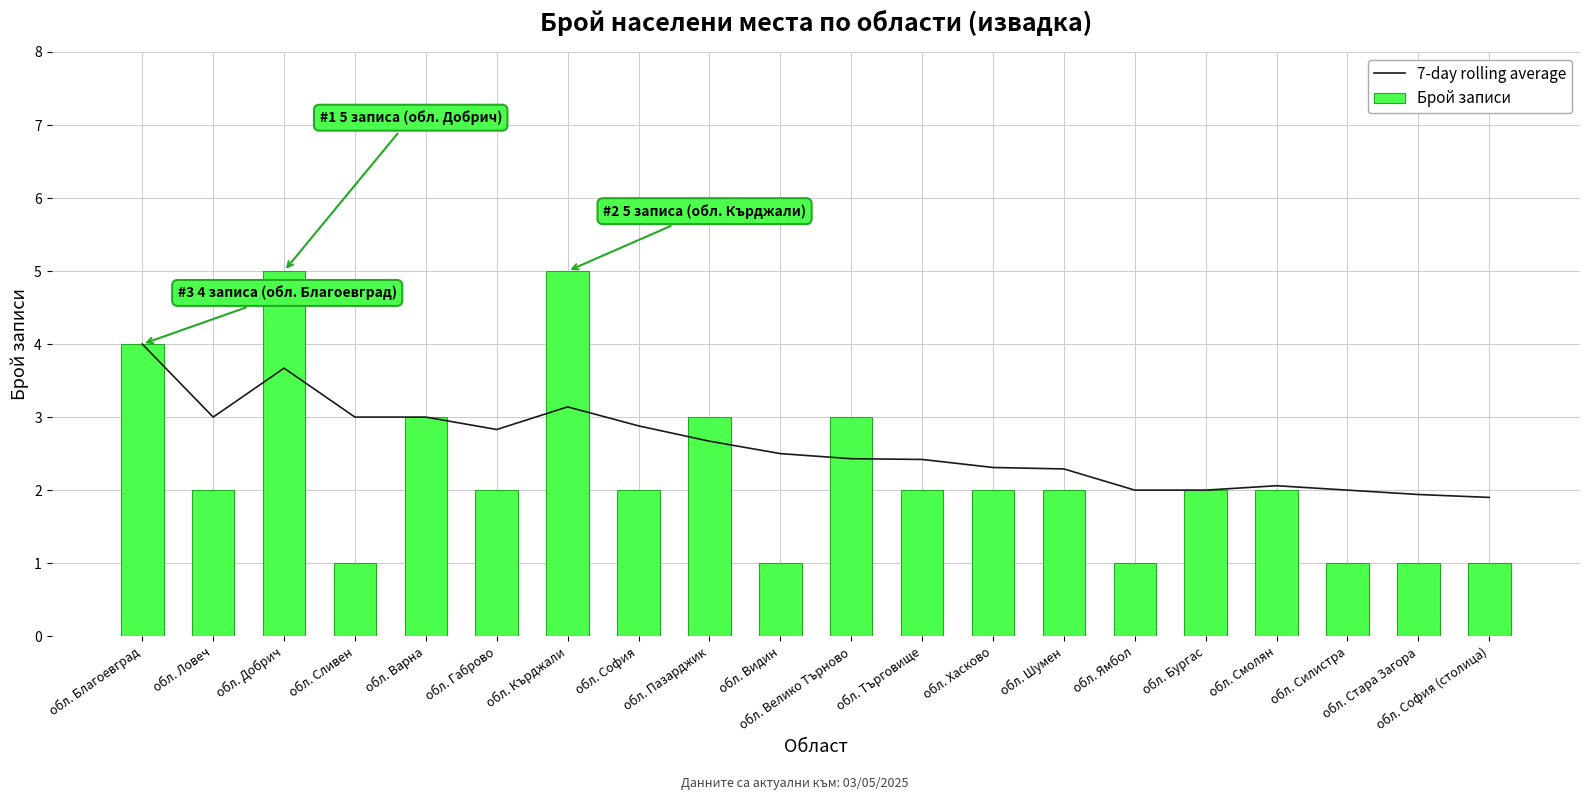

At which label does Брой записи first exceed 2?

обл. Благоевград